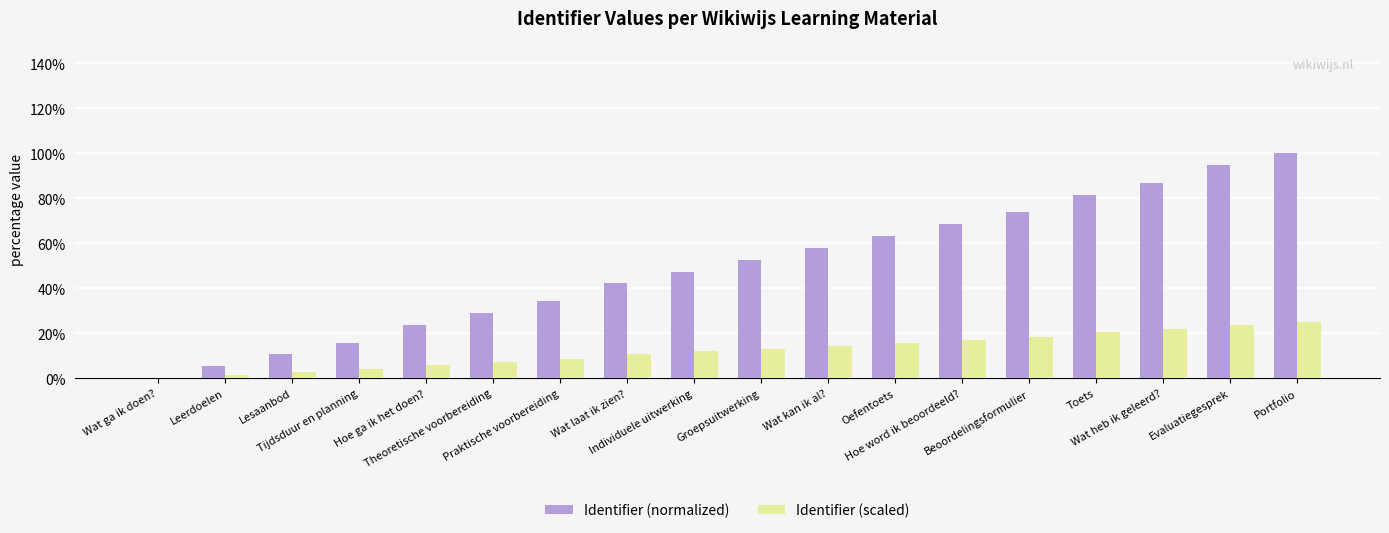

Which series changed the most between Hoe ga ik het doen? and Wat heb ik geleerd??

Identifier (normalized)